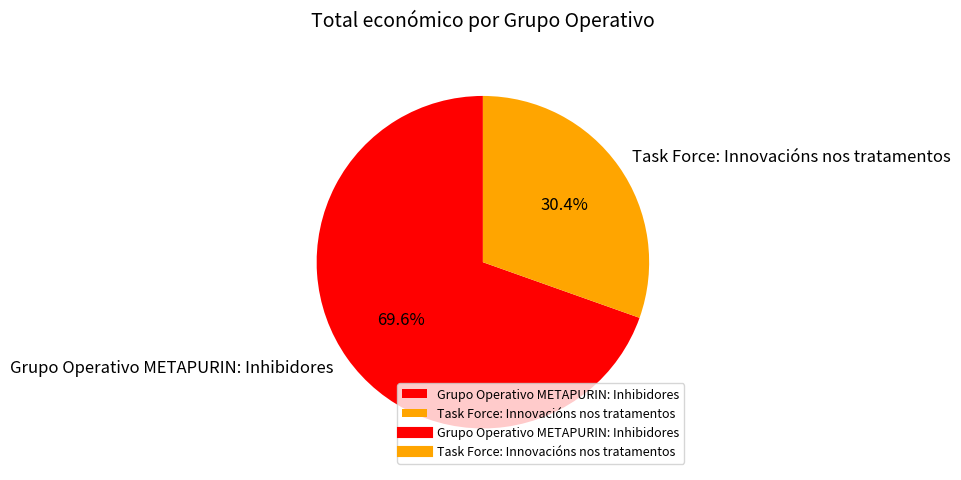

Is there a majority slice in this chart?

Yes